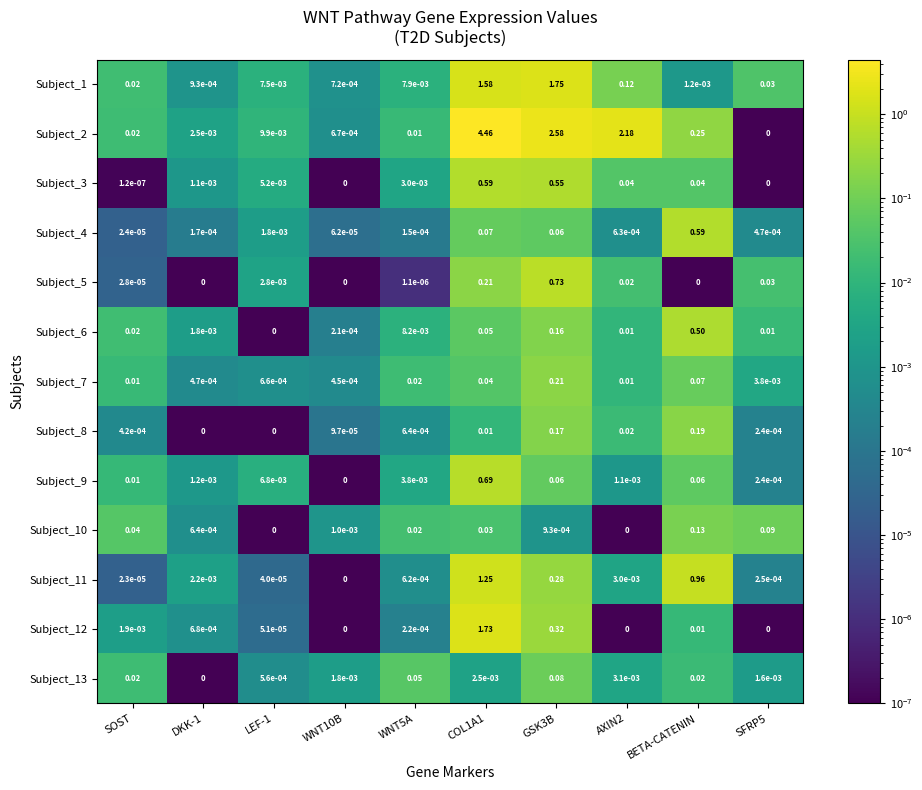

Is the value of Subject_1 at SOST greater than the value of Subject_8 at BETA-CATENIN?

No